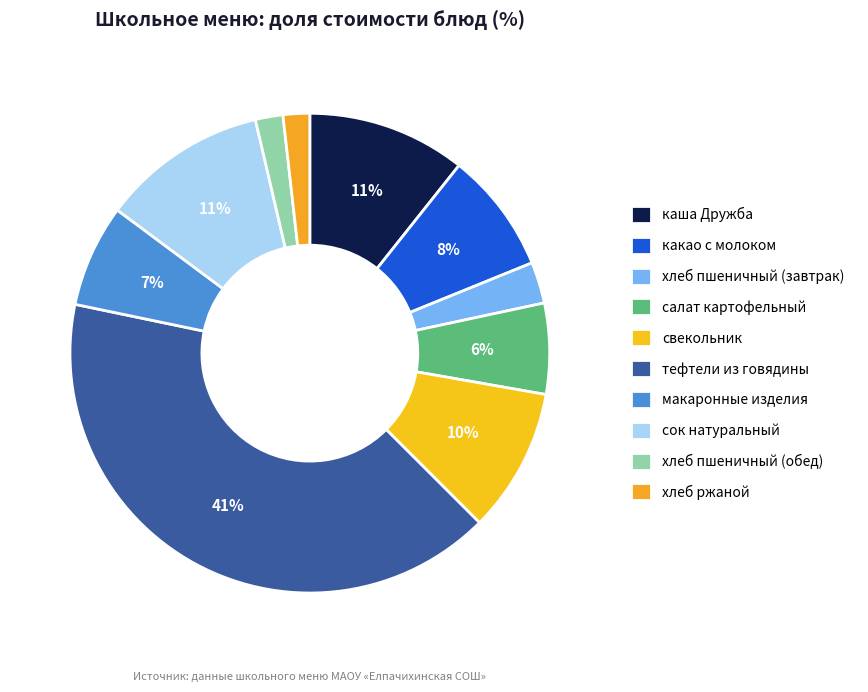

Does какао с молоком represent more than half of the total?

No